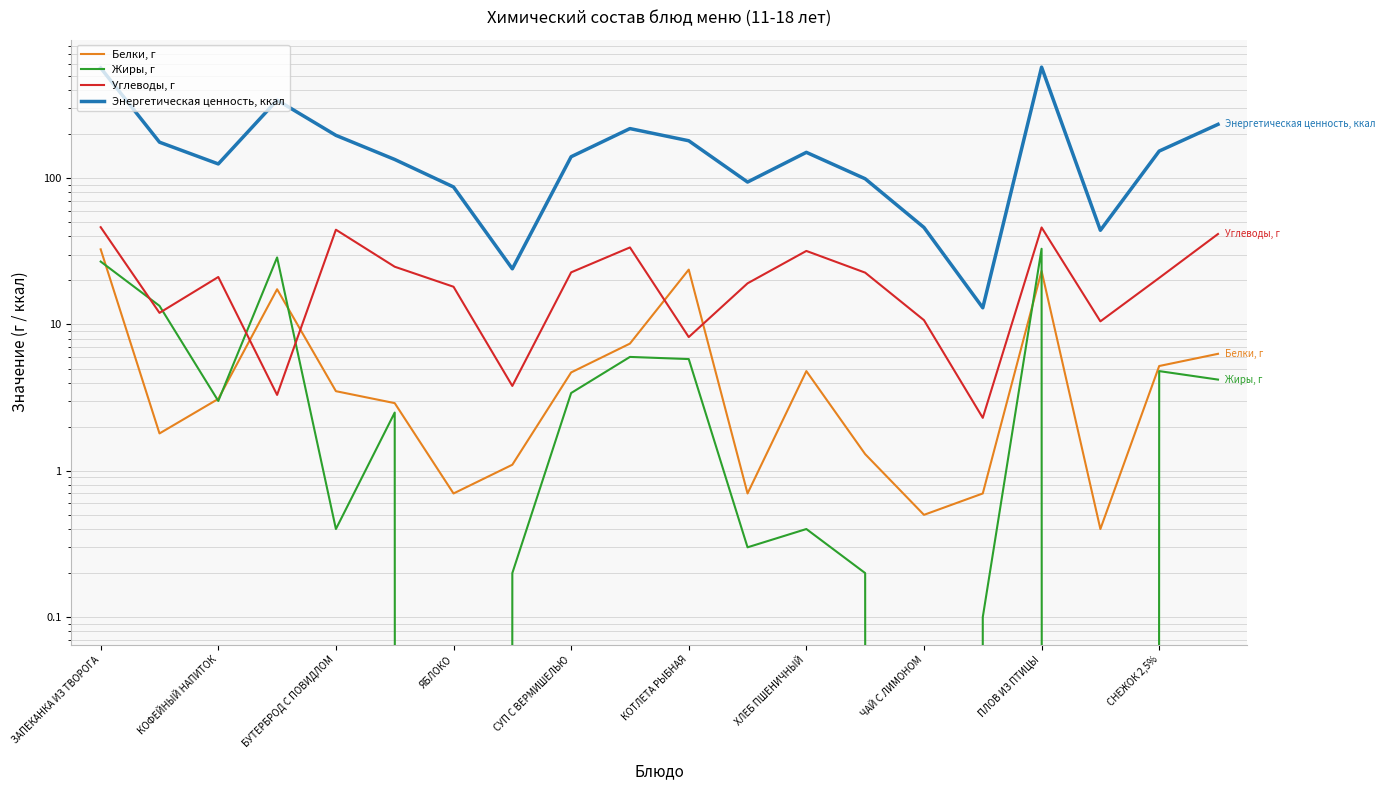

How many data points in Энергетическая ценность, ккал are less than 150?

10